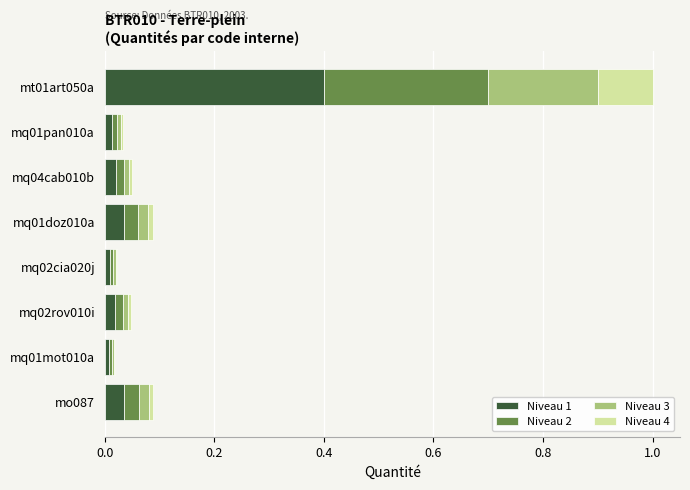

What is the total value across all series at mt01art050a?

1.0